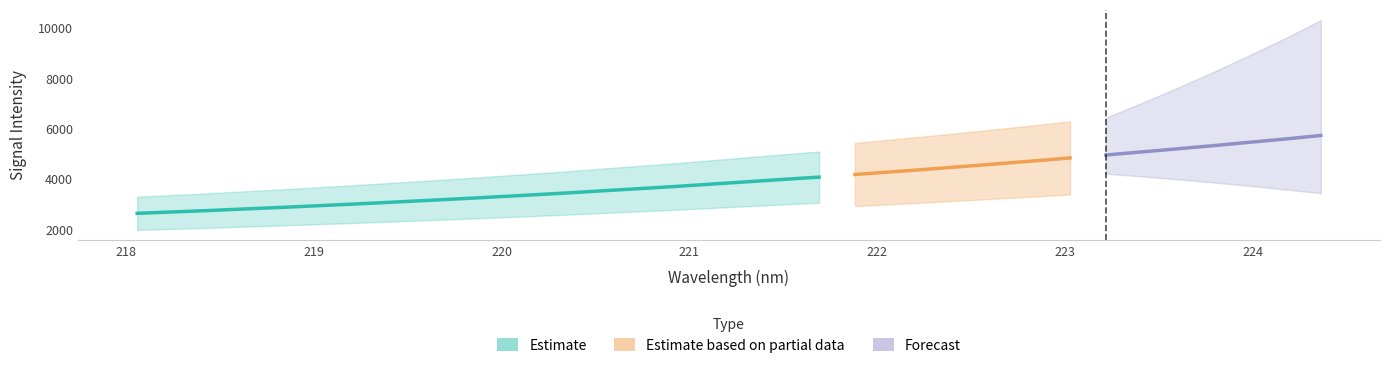

What is the difference between the values at 222.4538 and 223.0264?

341.4